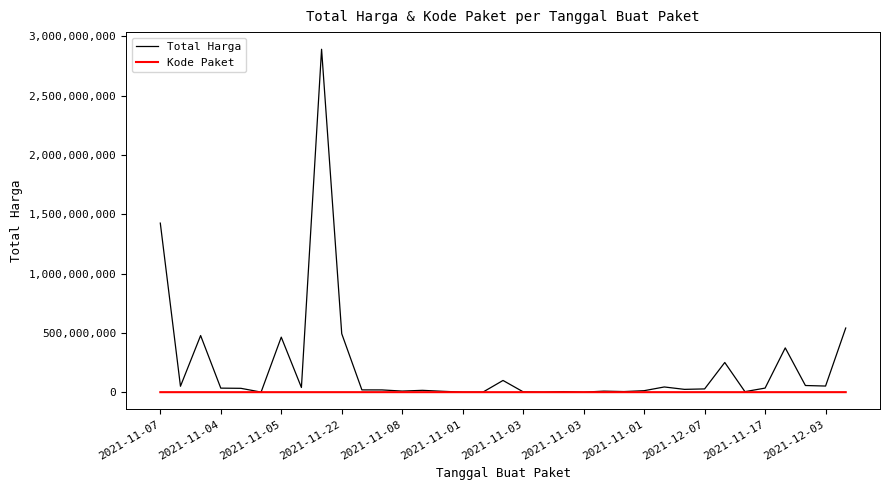

True or false: Kode Paket has more than 2 interior local peaks.

True